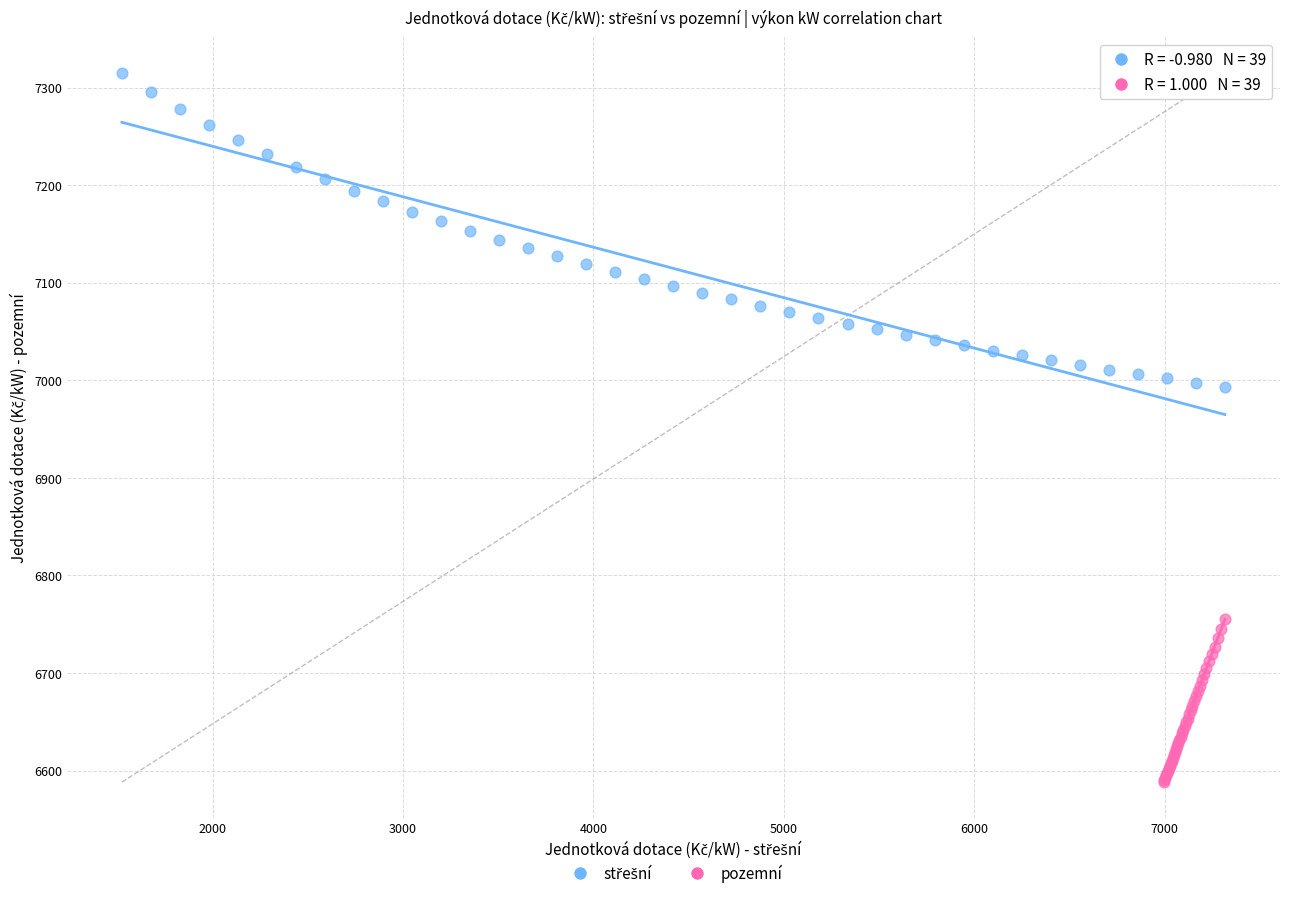

Which series contains the lowest Y value?

pozemní